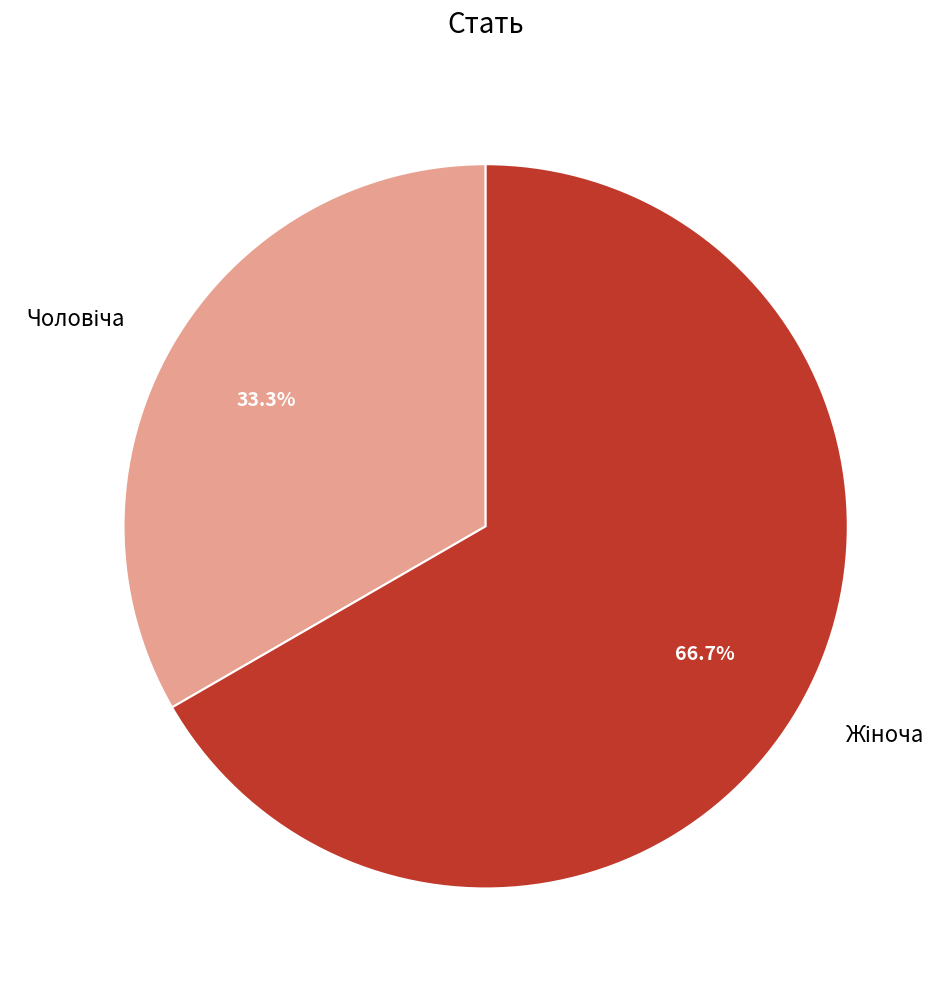

Is there a majority slice in this chart?

Yes